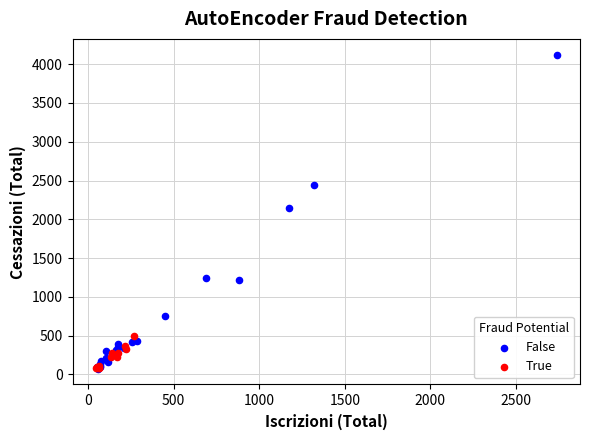

Which series contains the highest Y value?

False